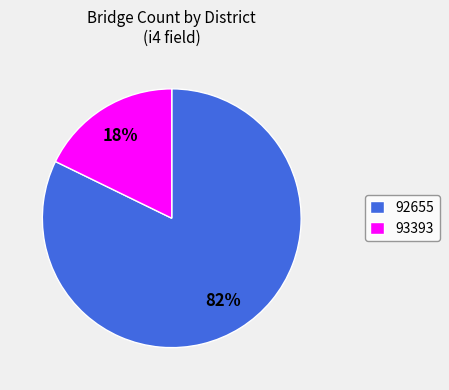

What is the largest slice in the pie chart?

92655